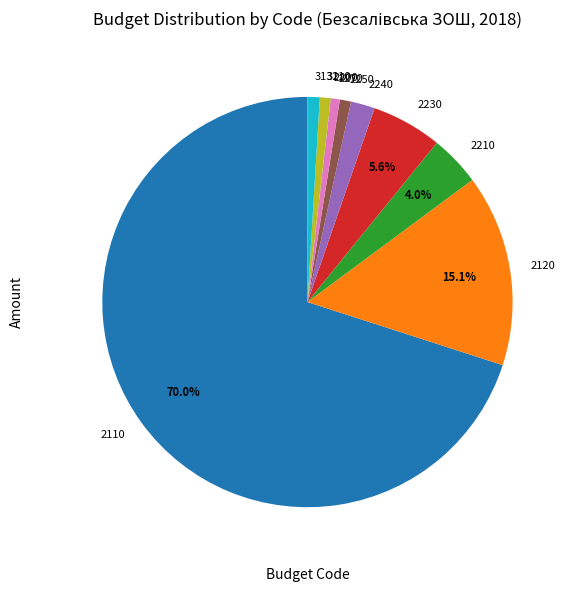

Is there a majority slice in this chart?

Yes